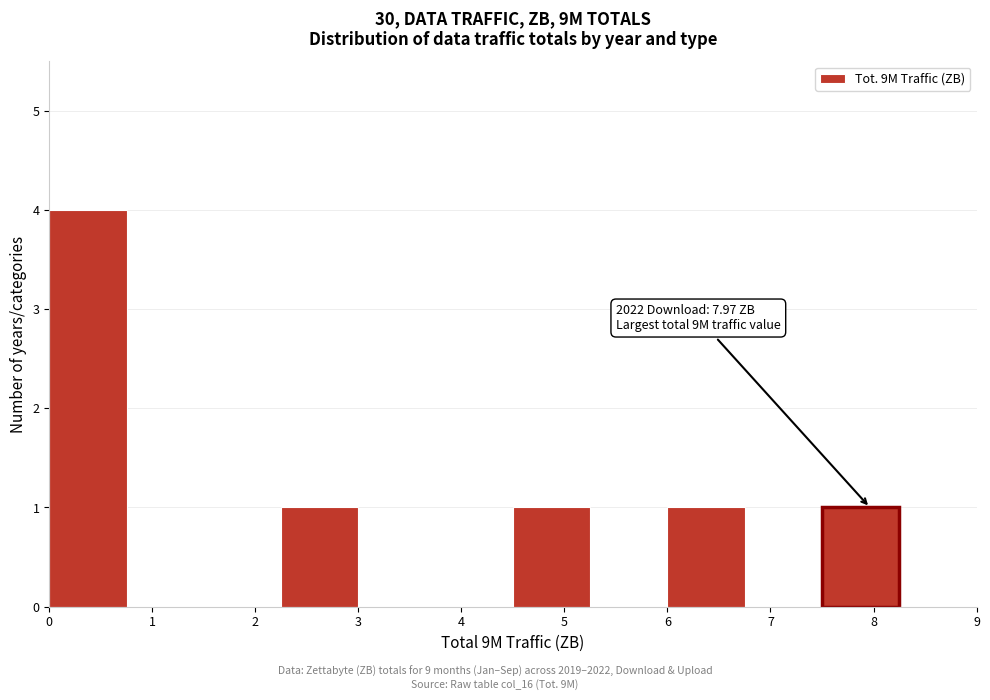

Over which range of the x-axis is the bar tallest?

0.00 to 0.75